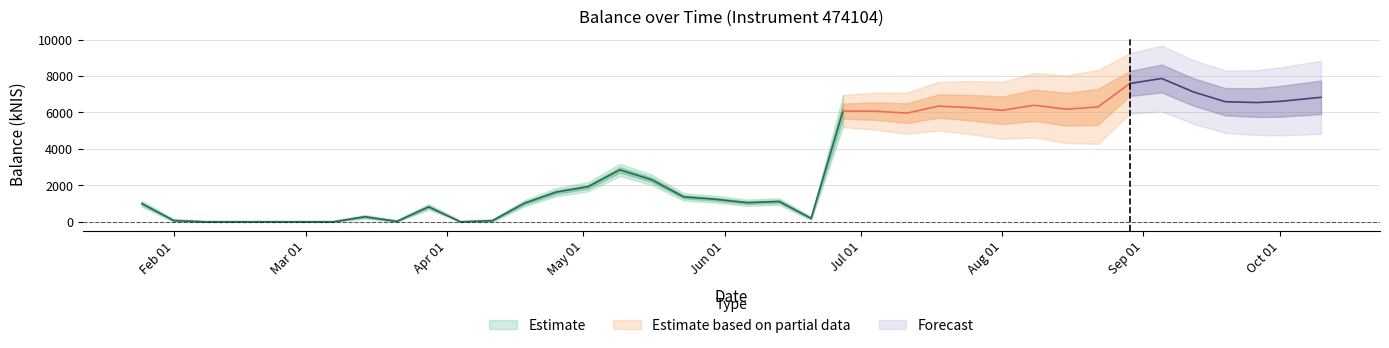

Where is the first local minimum?

2024-03-07